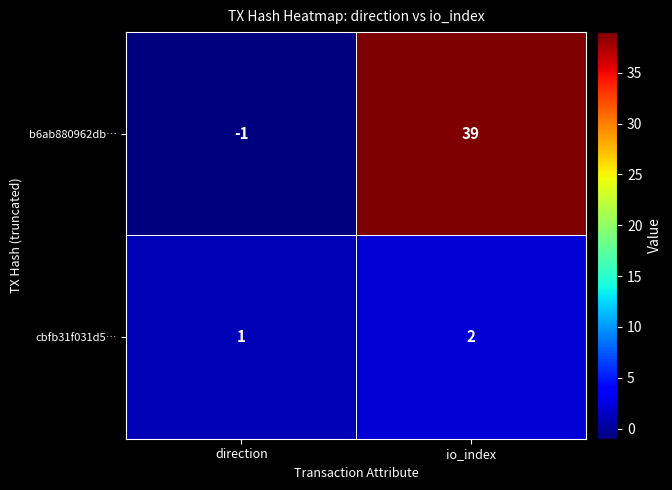

Rank the series by their average value, from highest to lowest.

b6ab880962db…, cbfb31f031d5…